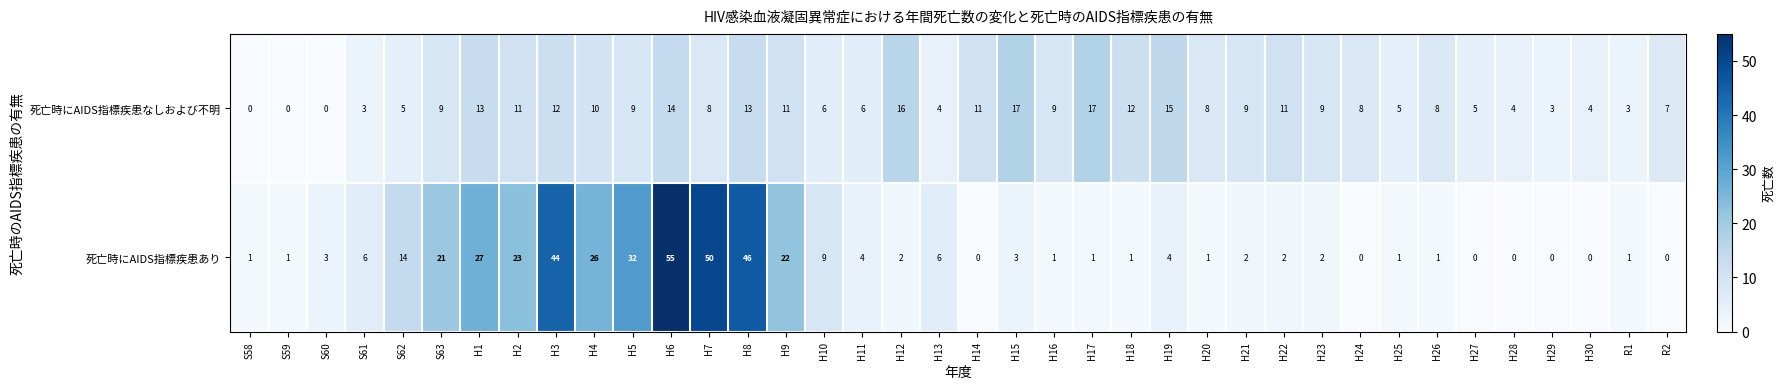

Which category has the highest value in the 死亡時にAIDS指標疾患あり series?

H6